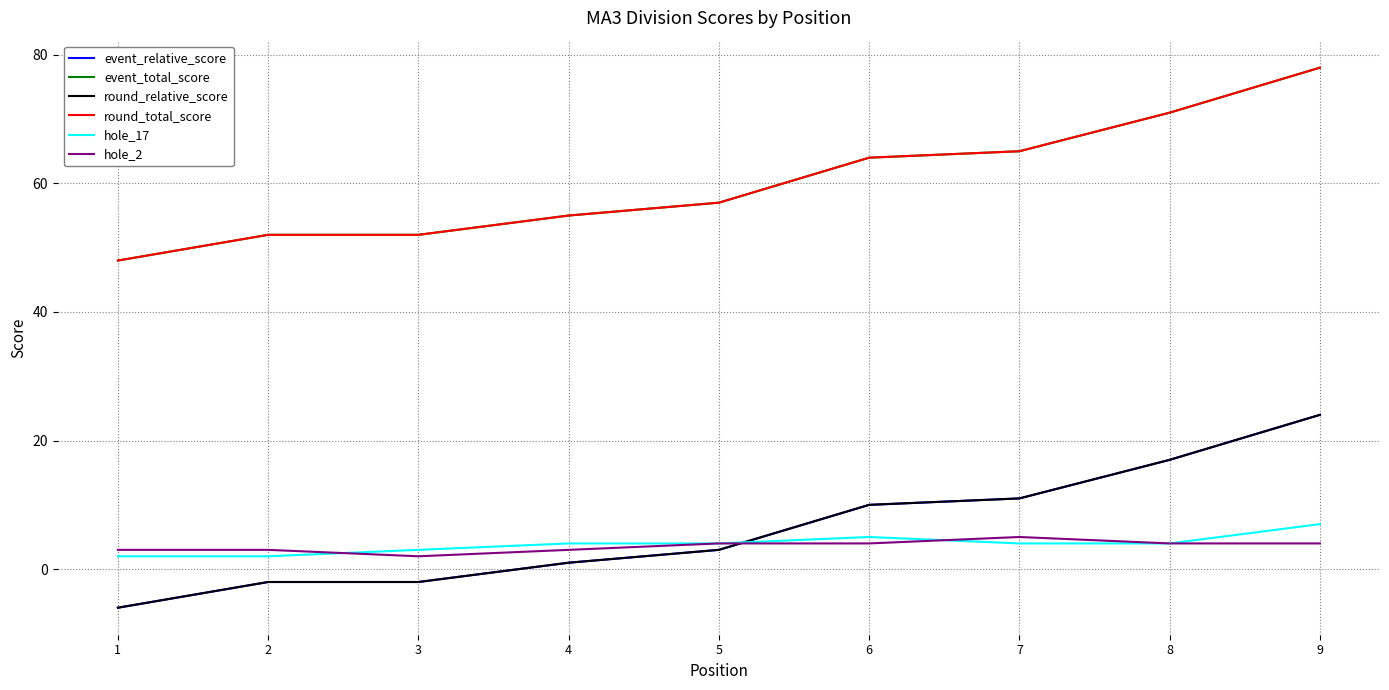

What is the sum of the event_total_score values at 5 and 7?

122